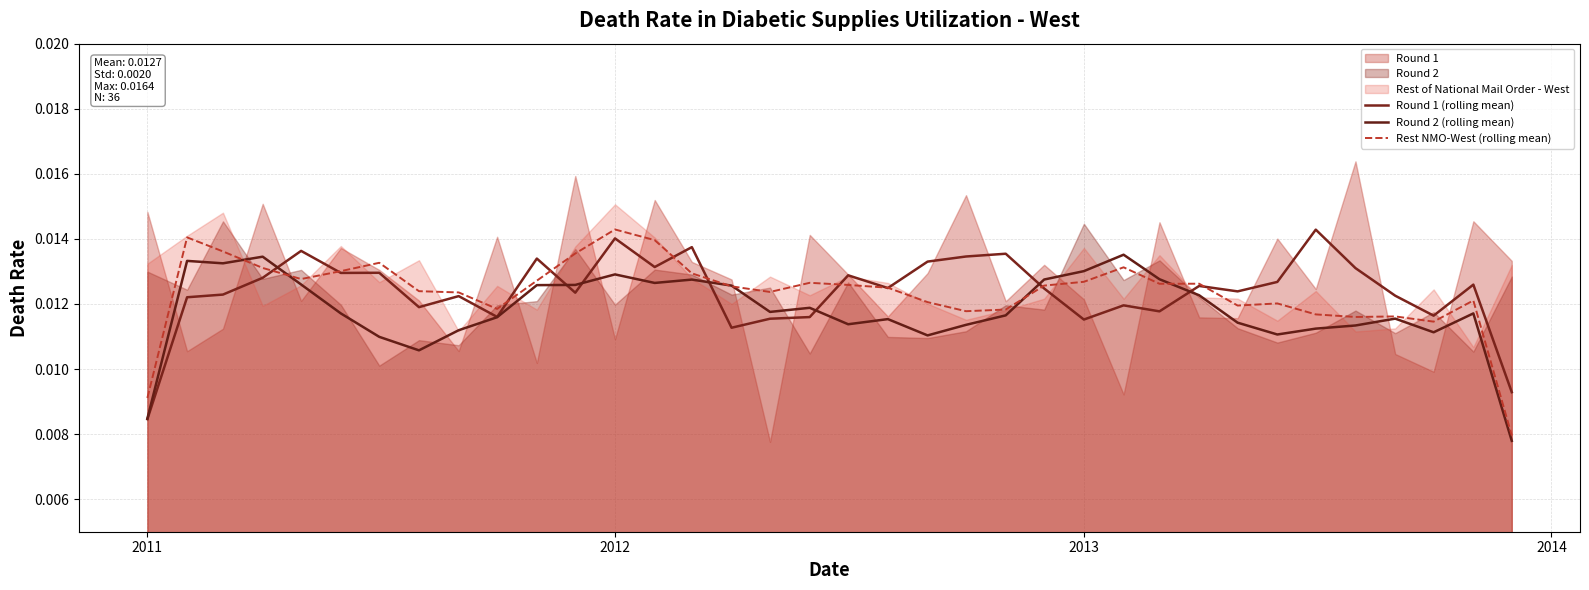

Reading right to left, list all the values displayed in this chart.

Round 1 (rolling mean): 0.0	0.0	0.0	0.0	0.0	0.0	0.0	0.0	0.0	0.0	0.0	0.0	0.0	0.0	0.0	0.0	0.0	0.0	0.0	0.0	0.0	0.0	0.0	0.0	0.0	0.0	0.0	0.0	0.0	0.0	0.0	0.0	0.0	0.0	0.0	0.0
Round 2 (rolling mean): 0.0	0.0	0.0	0.0	0.0	0.0	0.0	0.0	0.0	0.0	0.0	0.0	0.0	0.0	0.0	0.0	0.0	0.0	0.0	0.0	0.0	0.0	0.0	0.0	0.0	0.0	0.0	0.0	0.0	0.0	0.0	0.0	0.0	0.0	0.0	0.0
Rest NMO-West (rolling mean): 0.0	0.0	0.0	0.0	0.0	0.0	0.0	0.0	0.0	0.0	0.0	0.0	0.0	0.0	0.0	0.0	0.0	0.0	0.0	0.0	0.0	0.0	0.0	0.0	0.0	0.0	0.0	0.0	0.0	0.0	0.0	0.0	0.0	0.0	0.0	0.0